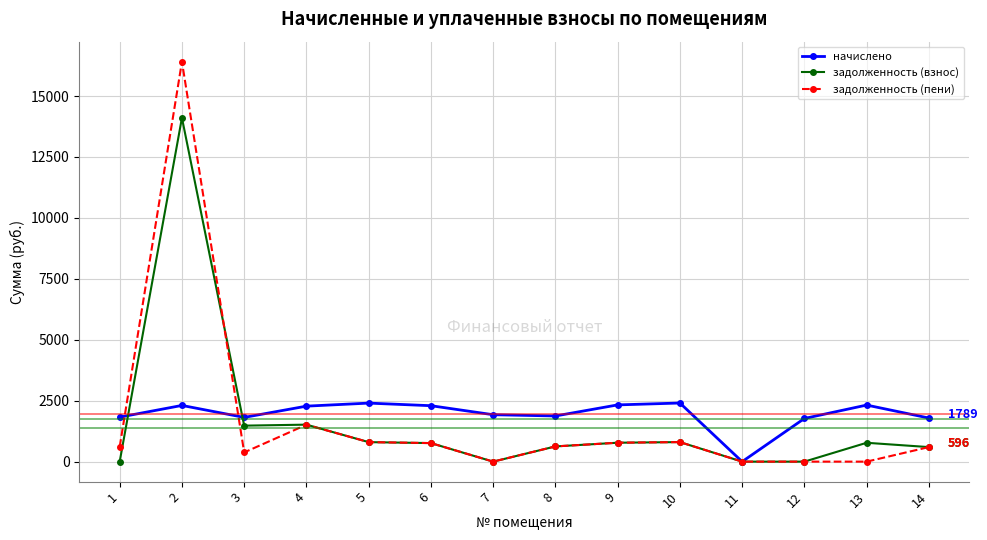

The value of задолженность (взнос) at 11 is 0.0. True or false?

True